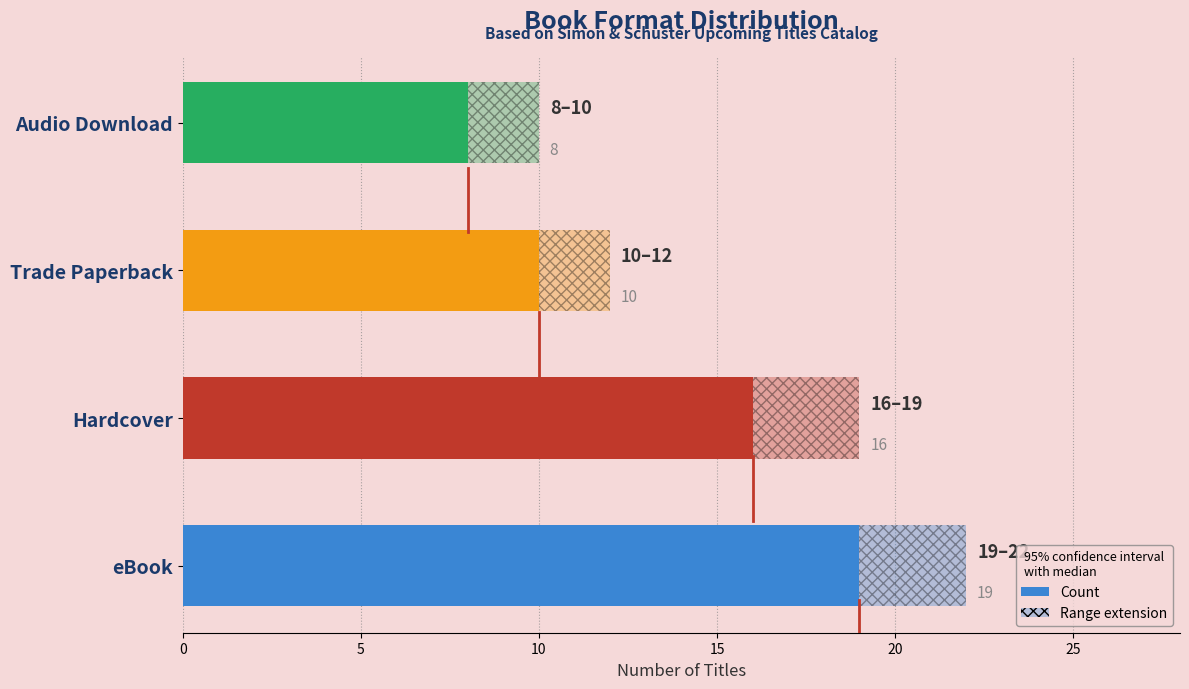

What is the greatest value displayed?

19